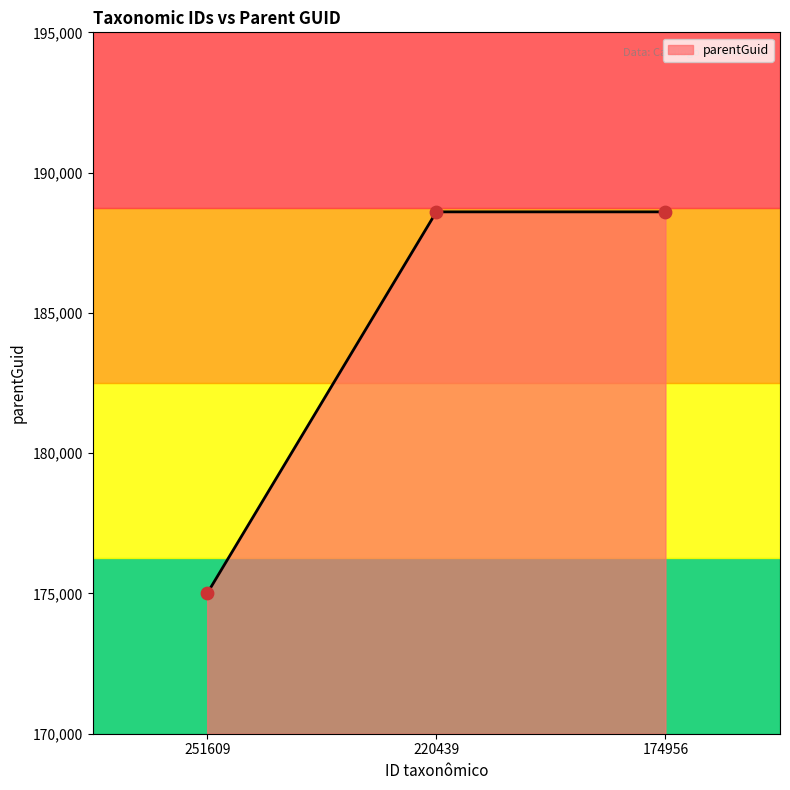

What is the change in value from 251609 to 174956?

+13598